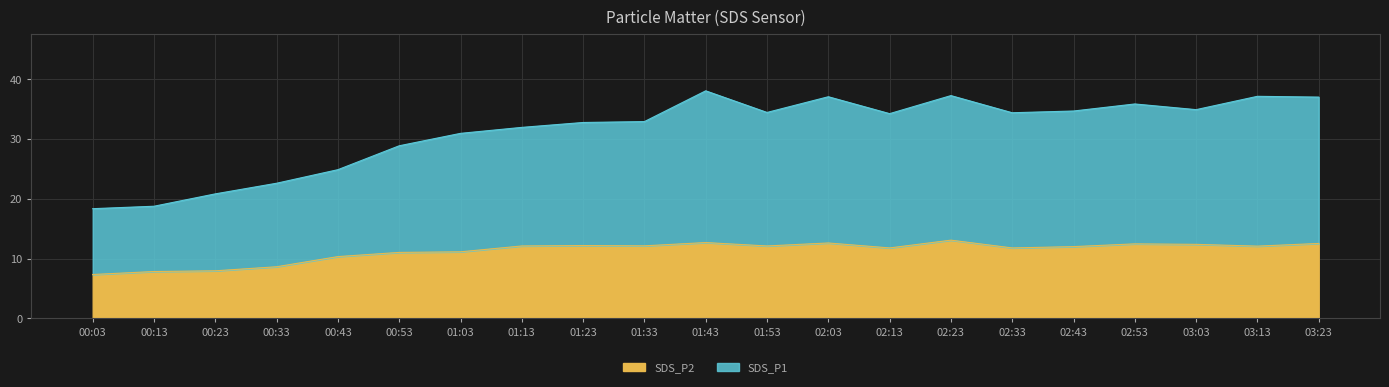

At which category is the sum across all series the highest?

01:43